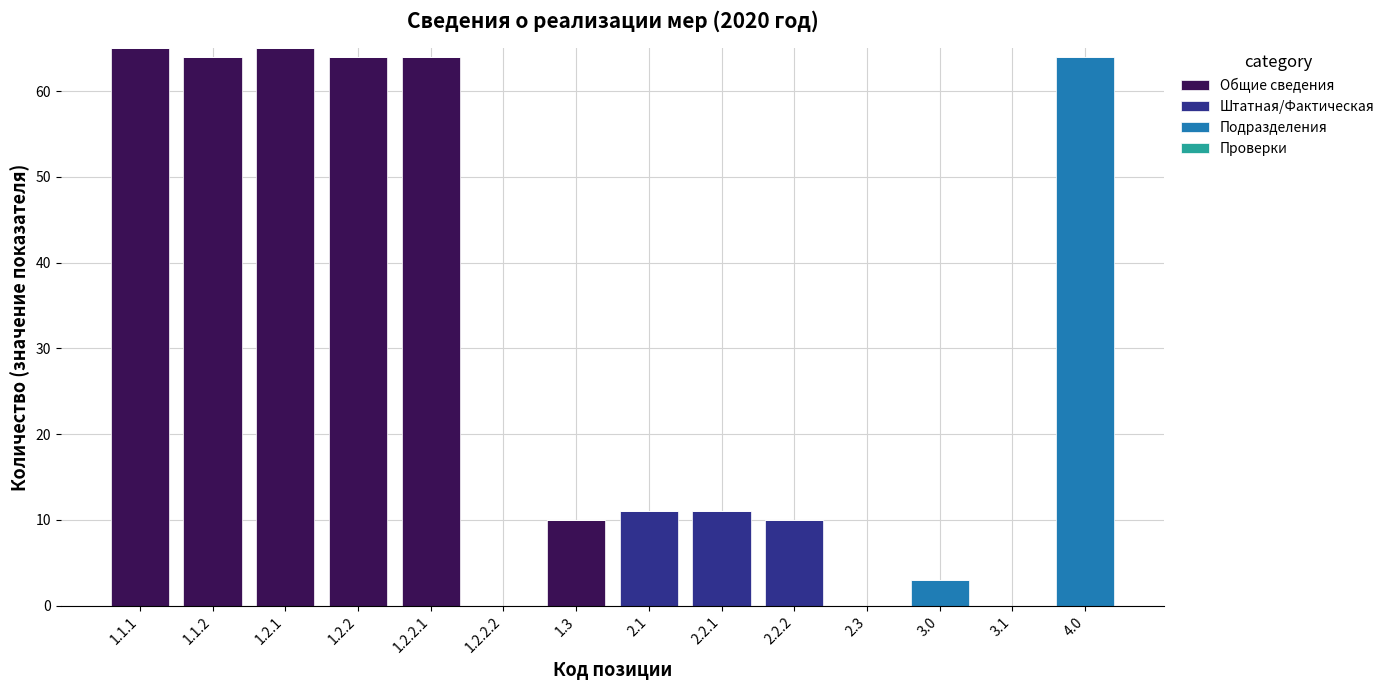

What is the sum of the Общие сведения values at 1.3 and 1.2.2.1?

74